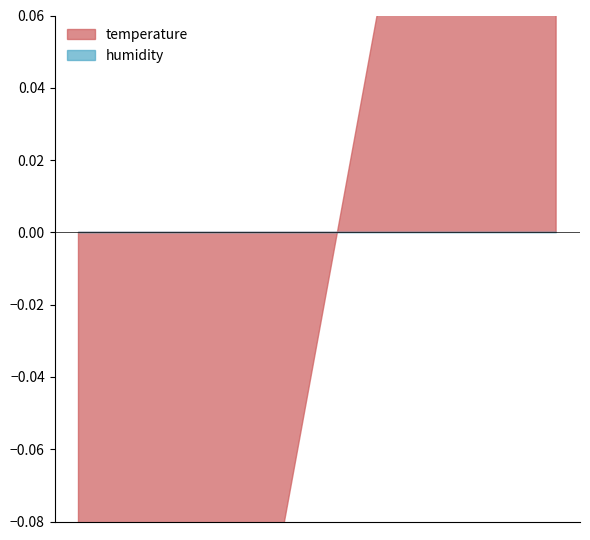

What position from the right is 16:00?

4